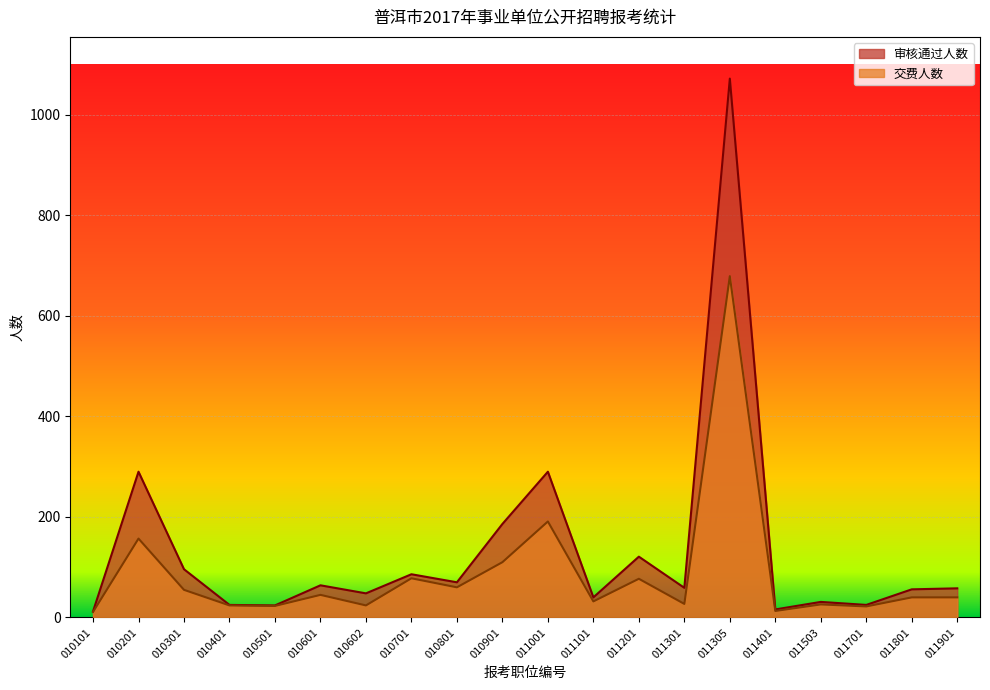

Is it true that 交费人数 equals 23 at 010501?

True